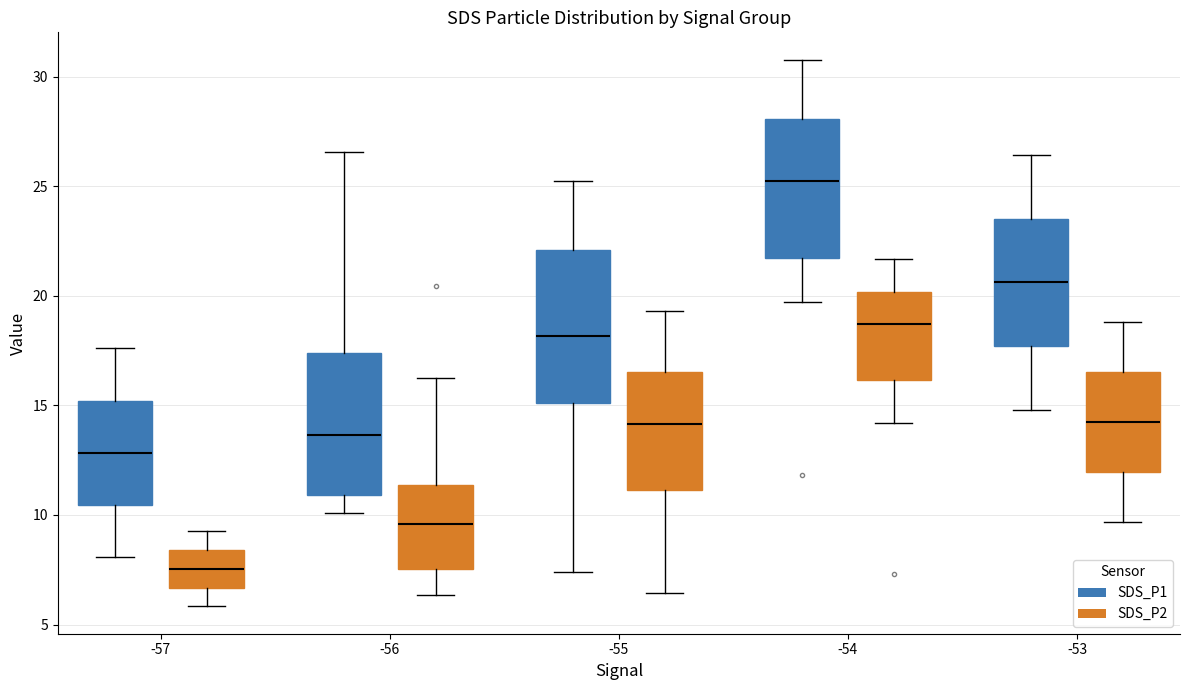

Where does the median line of the box for -54 (SDS_P1) sit on the y-axis? The values are not printed on the chart, so give them approximately, as read against the axis.

25.0